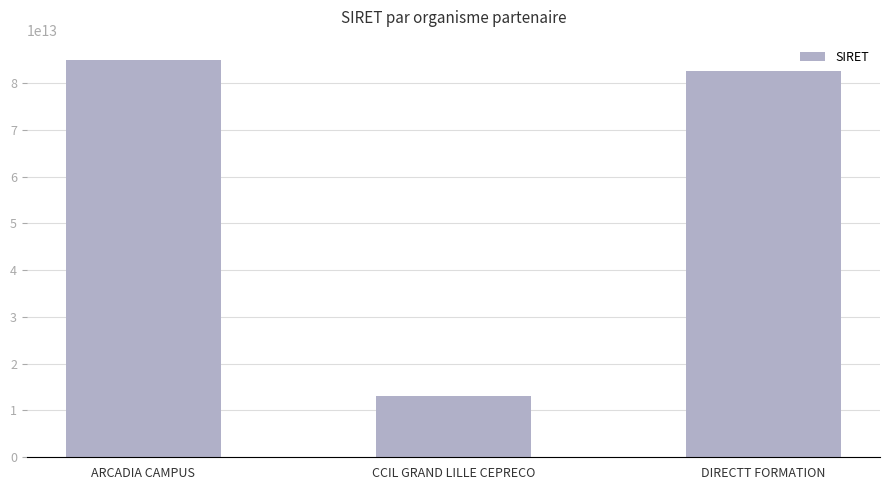

Which label corresponds to the smallest value in the chart?

CCIL GRAND LILLE CEPRECO